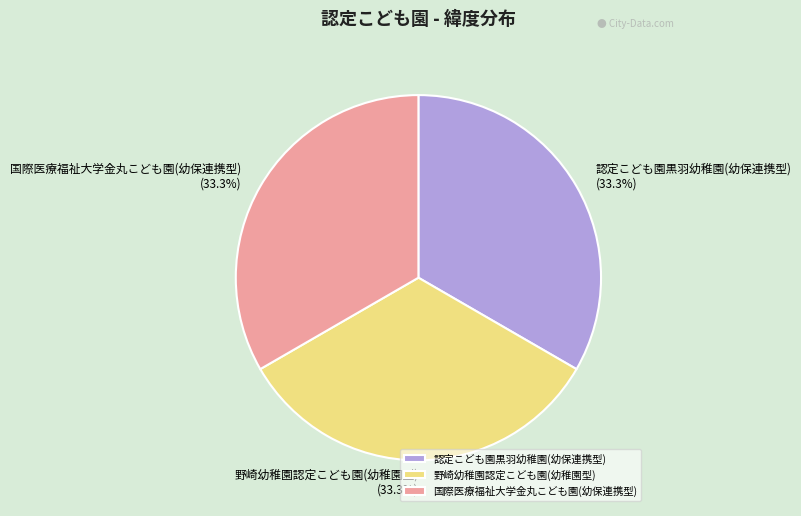

Combined, what portion of the pie is 野崎幼稚園認定こども園(幼稚園型) and 国際医療福祉大学金丸こども園(幼保連携型)?

66.7%